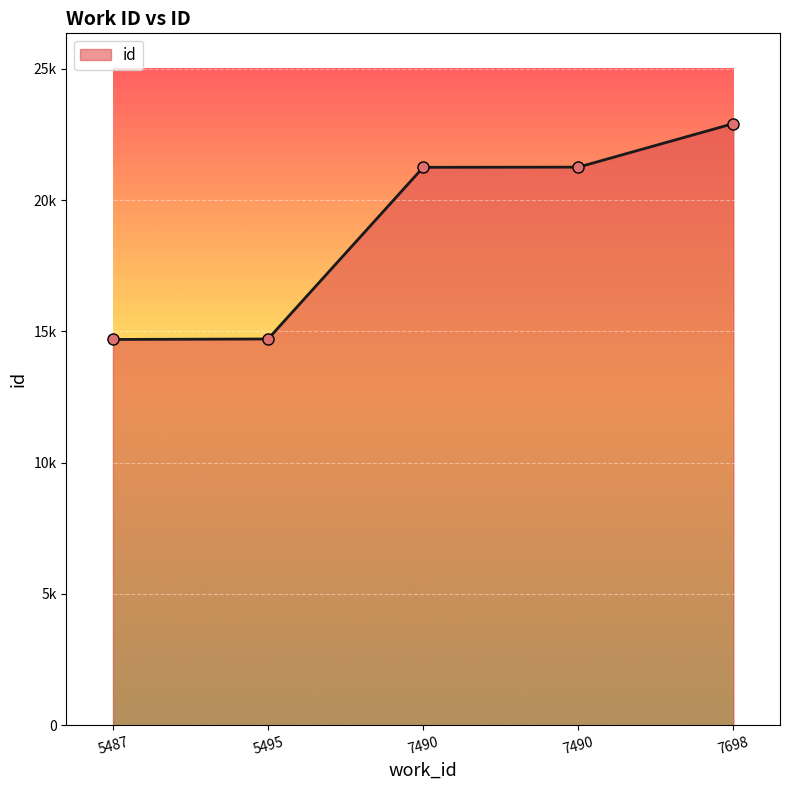

Reading left to right, transcribe all the data shown in this chart.

5487=14694	5495=14712	7490=21251	7490=21258	7698=22917